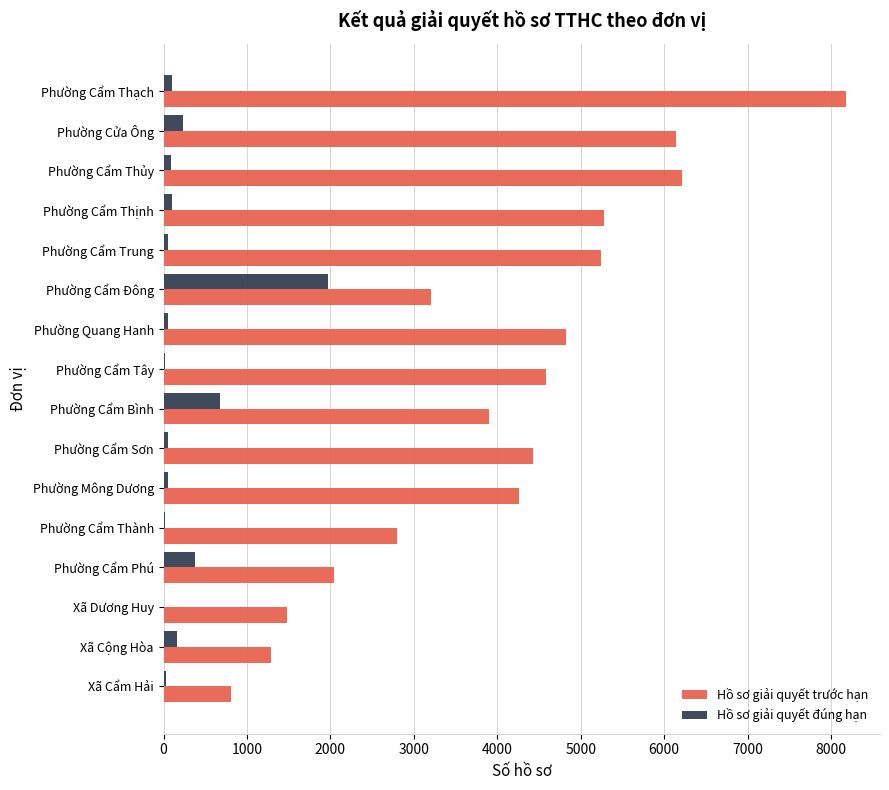

How many series are shown in this chart?

2